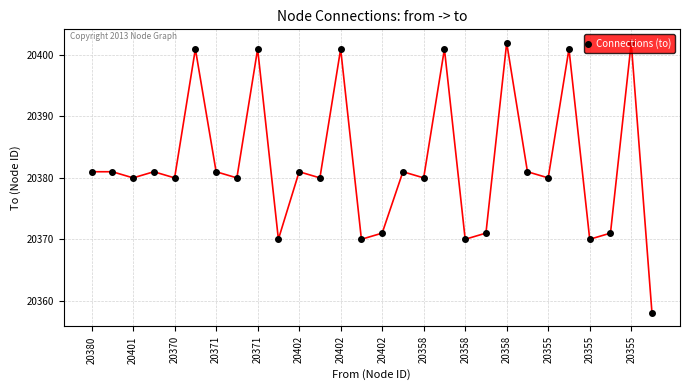

What is the sum of all values?

570707